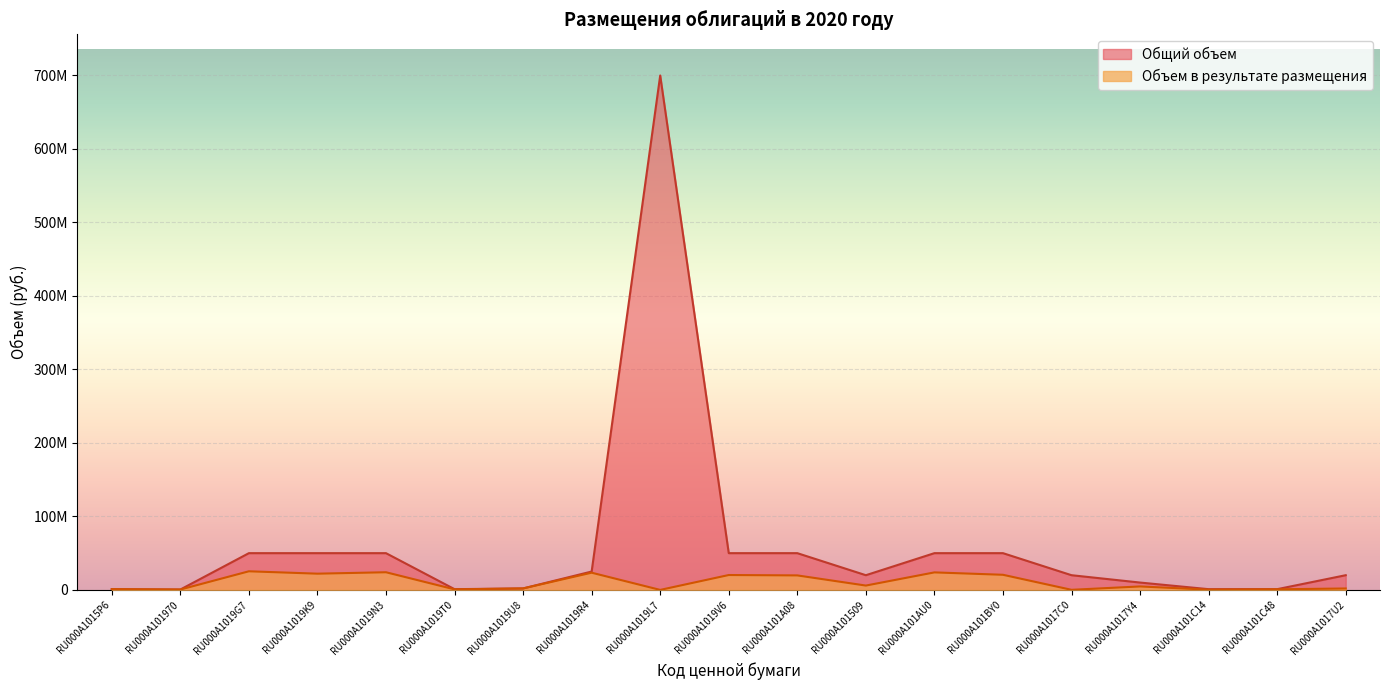

Between RU000A1019U8 and RU000A101BY0, which series saw the biggest shift?

Общий объем